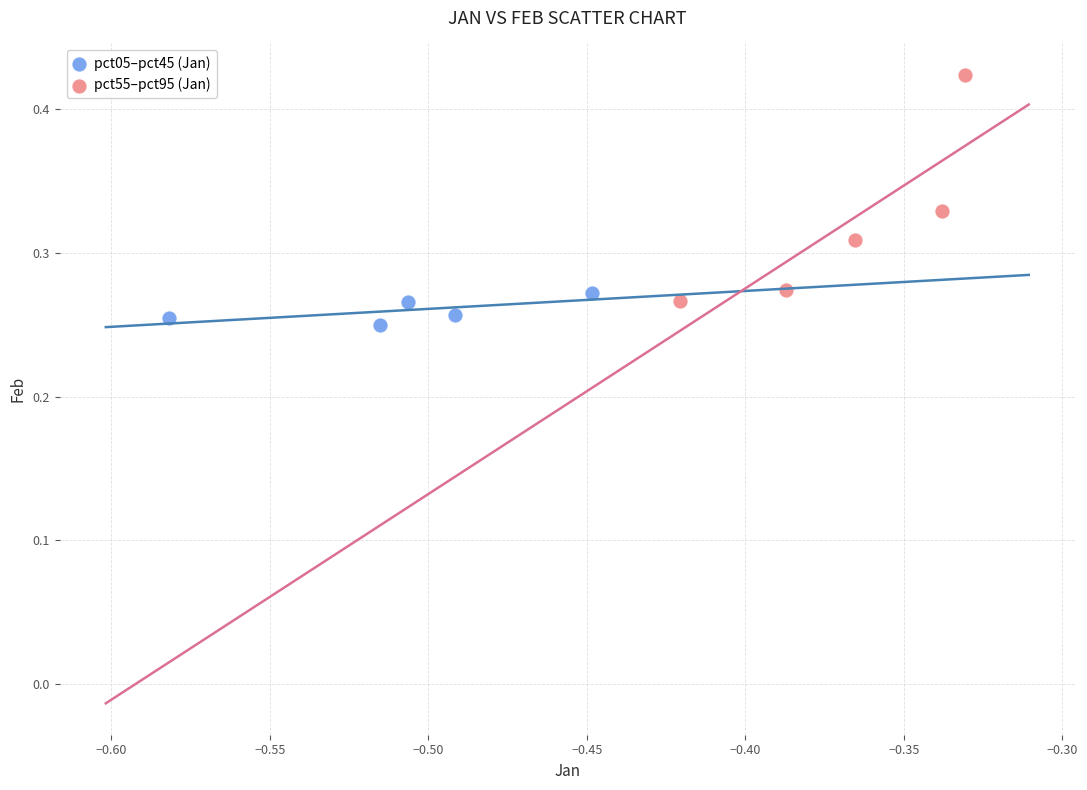

Which series has the widest spread of Y values?

pct55–pct95 (Jan)